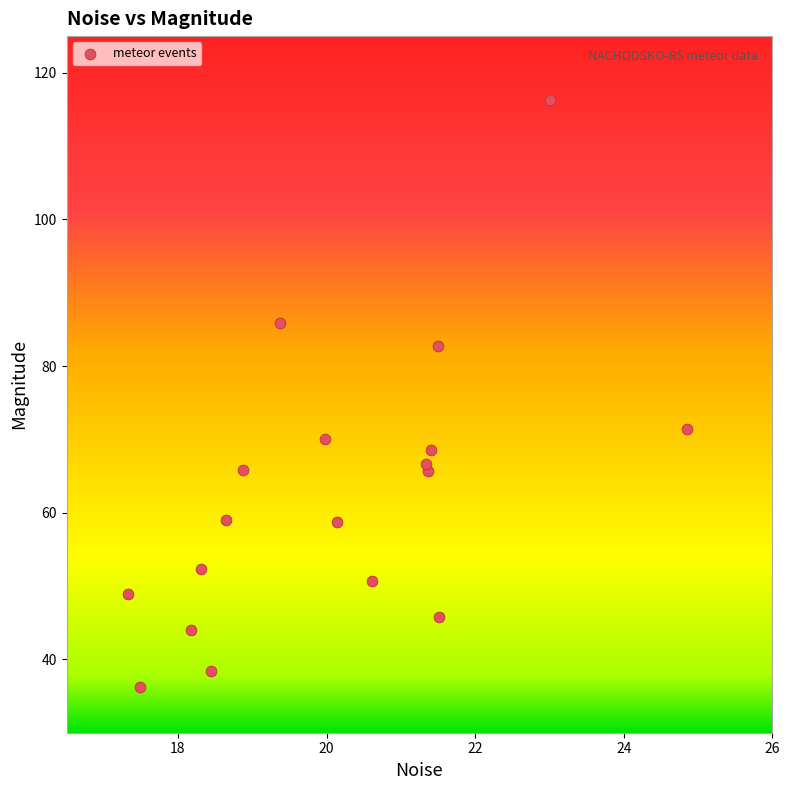

What is the range of X values (max minus min)?

7.5